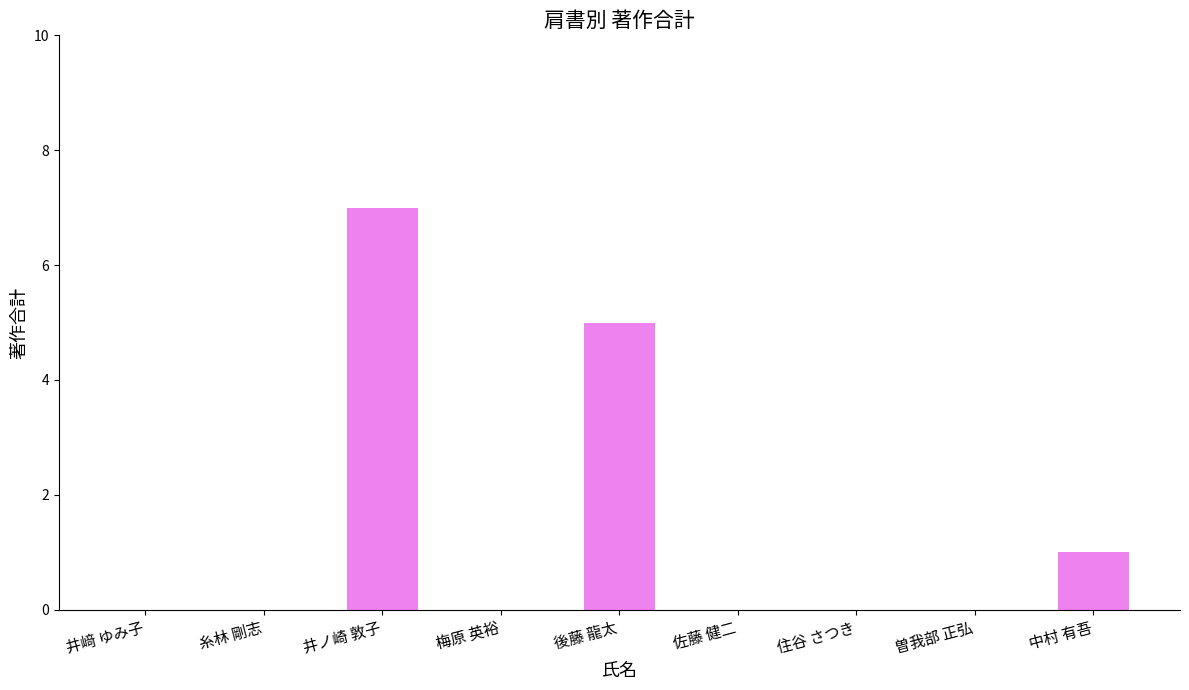

Reading left to right, transcribe all the data shown in this chart.

0	0	7	0	5	0	0	0	1